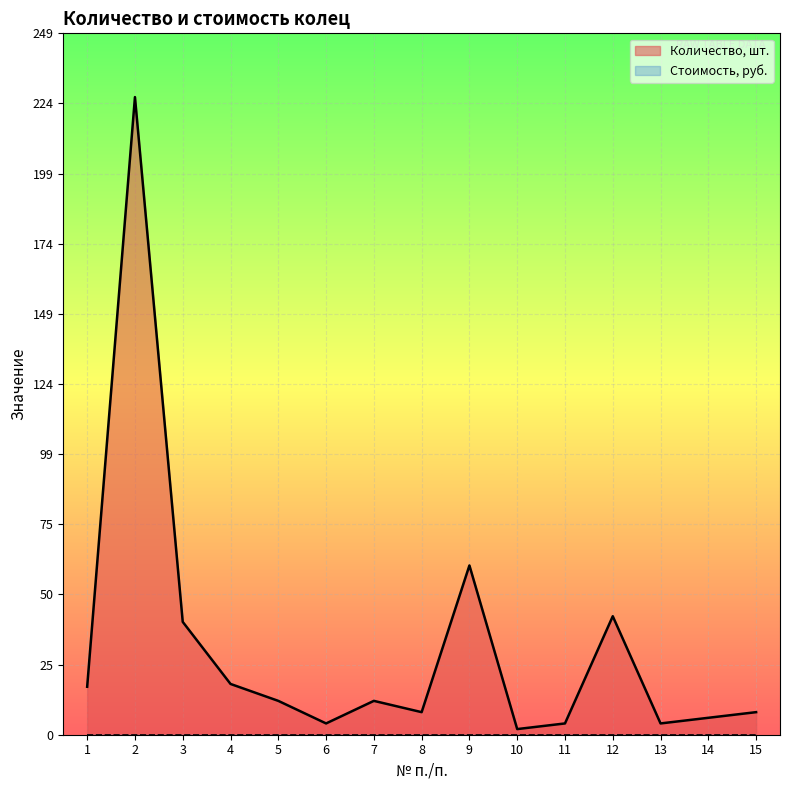

Is it true that the value at 2 is 358?

False